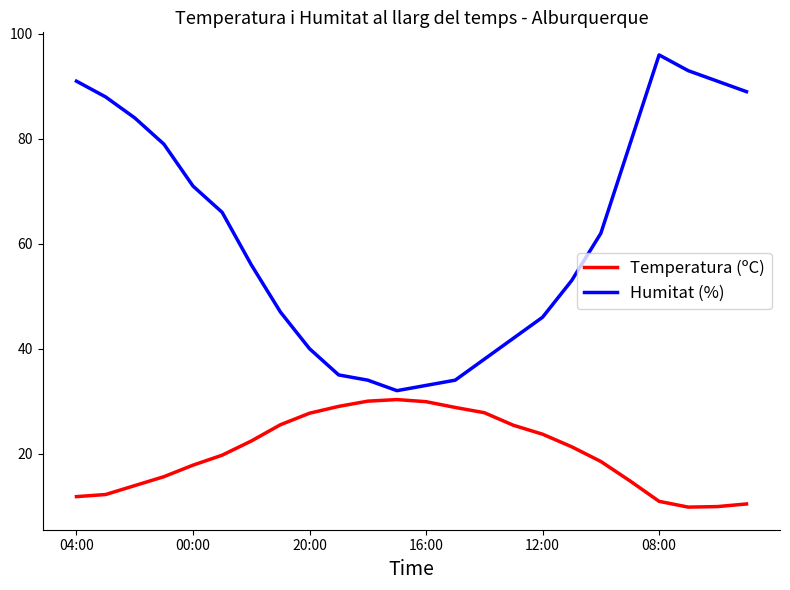

Which series has the widest spread of values?

Humitat (%)